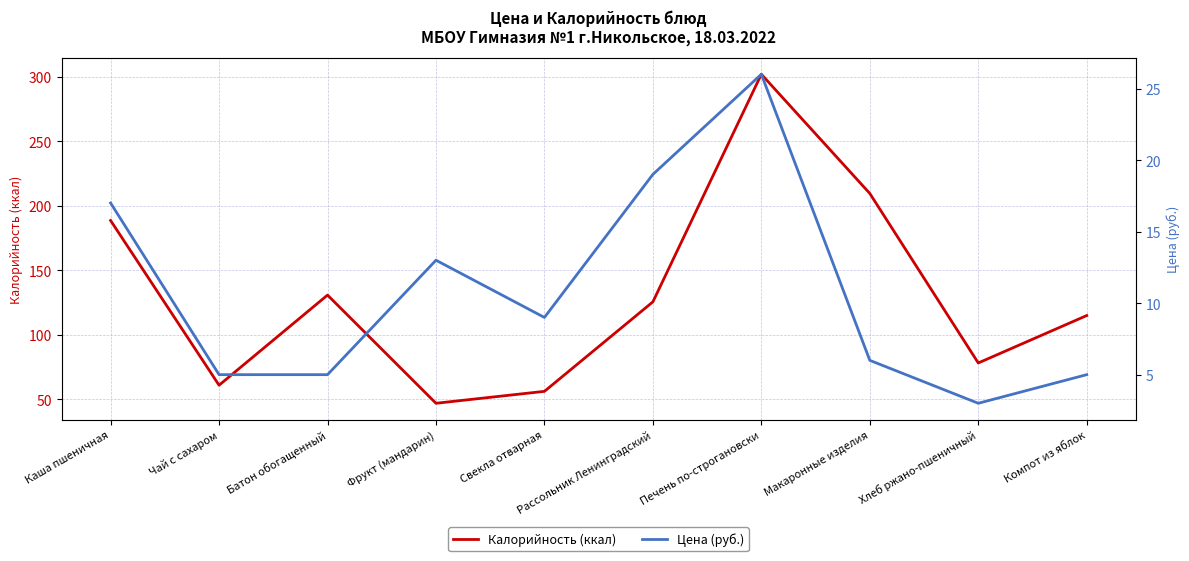

True or false: Калорийность (ккал) has more than 2 interior local peaks.

False